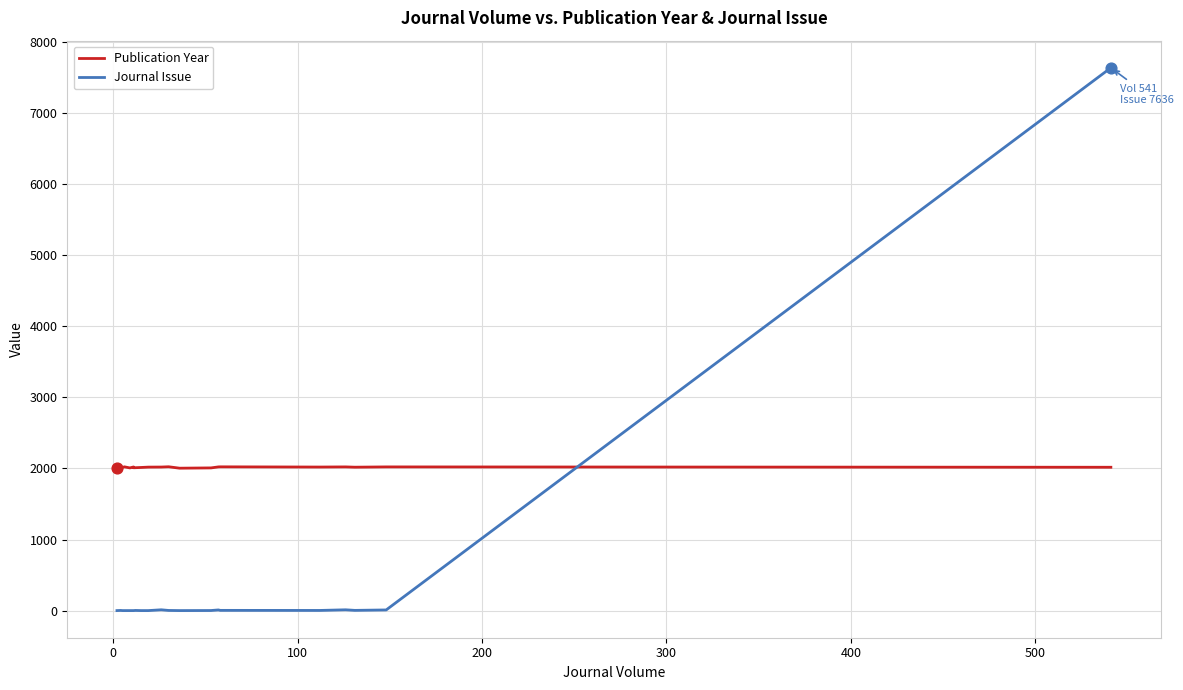

Which series reaches the maximum Y coordinate?

Journal Issue